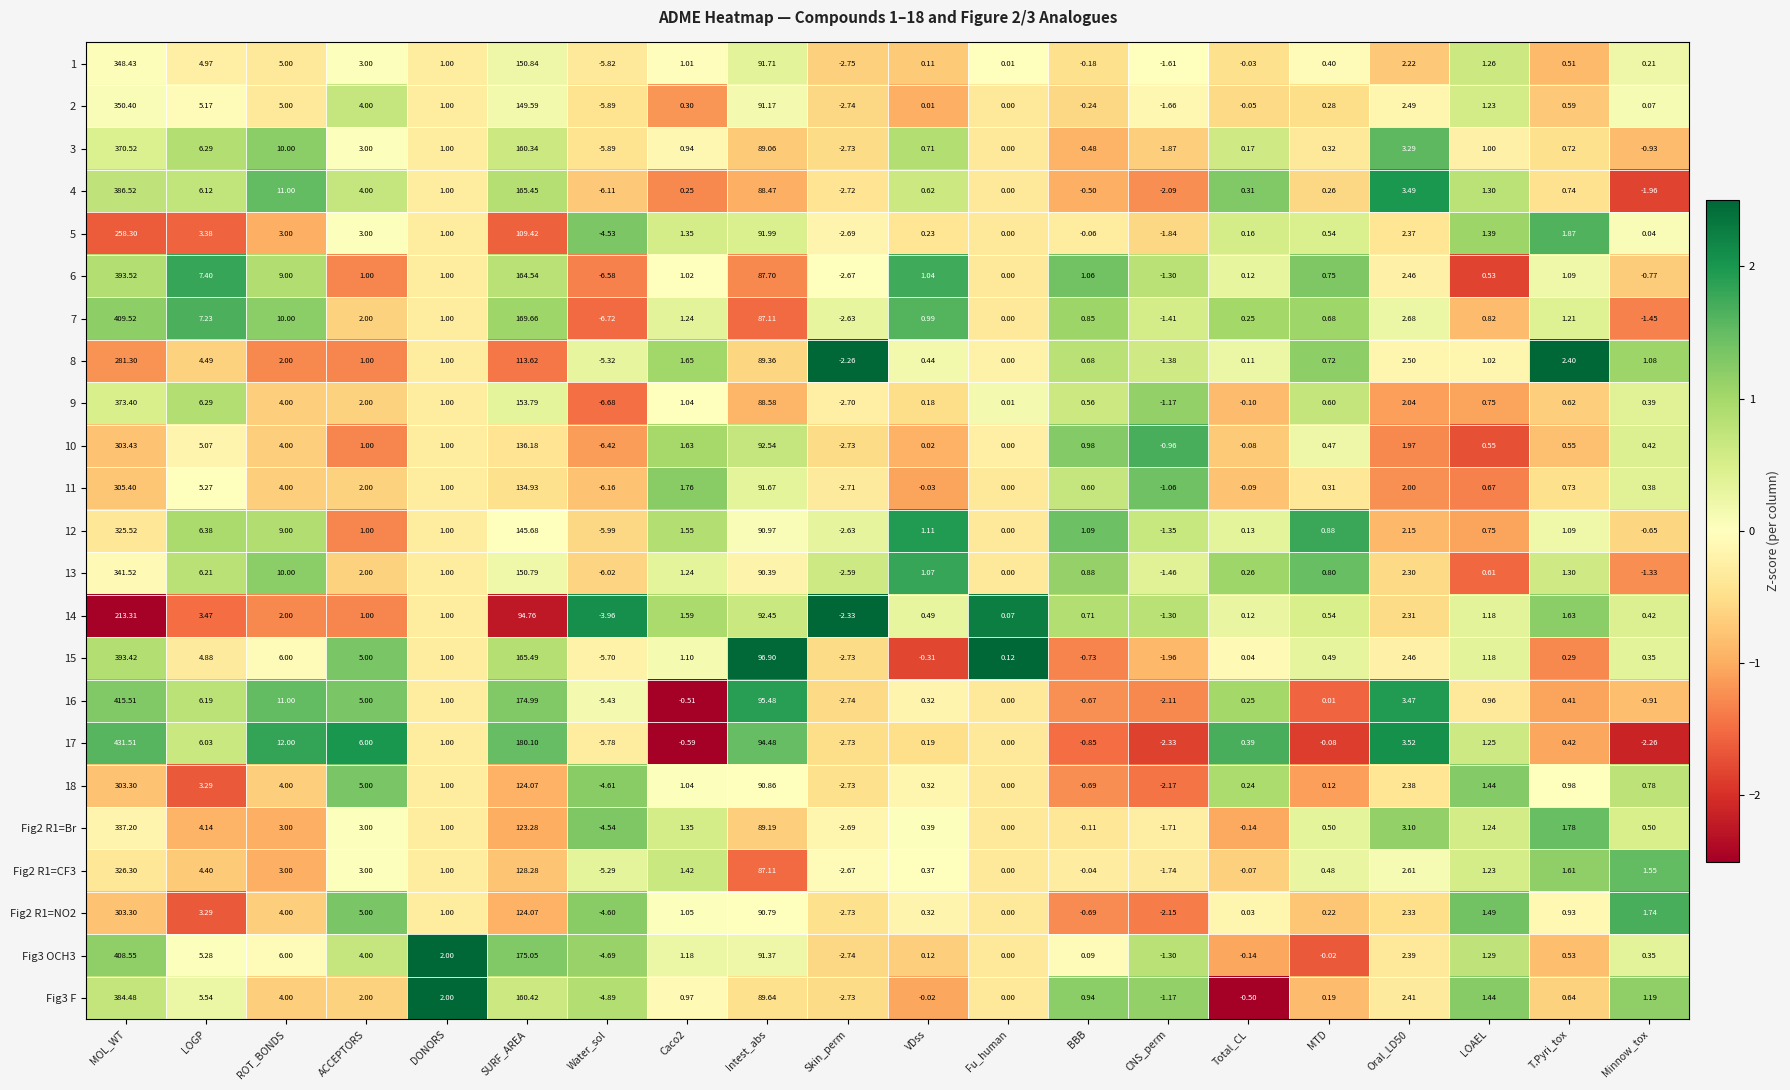

At which category is the sum across all series the highest?

MOL_WT